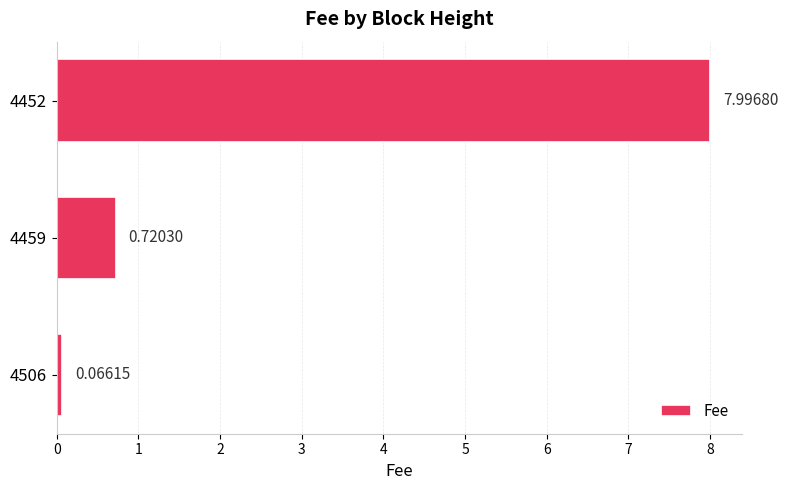

List the labels in order of value, smallest first.

4506, 4459, 4452